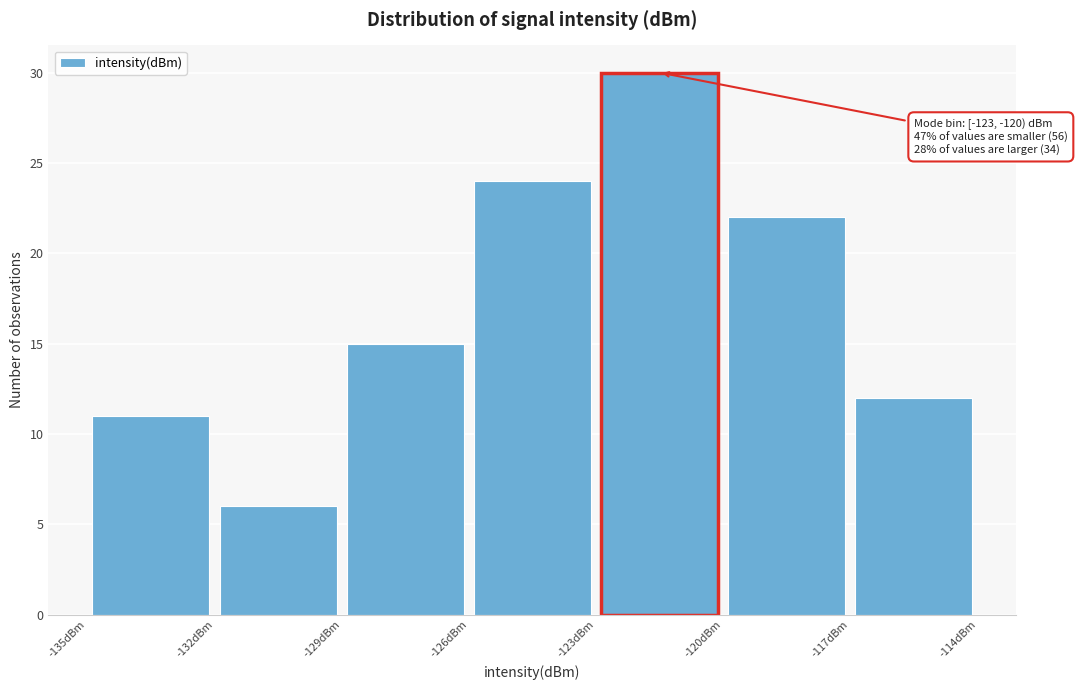

Over which range of the x-axis is the bar tallest?

-123 to -120